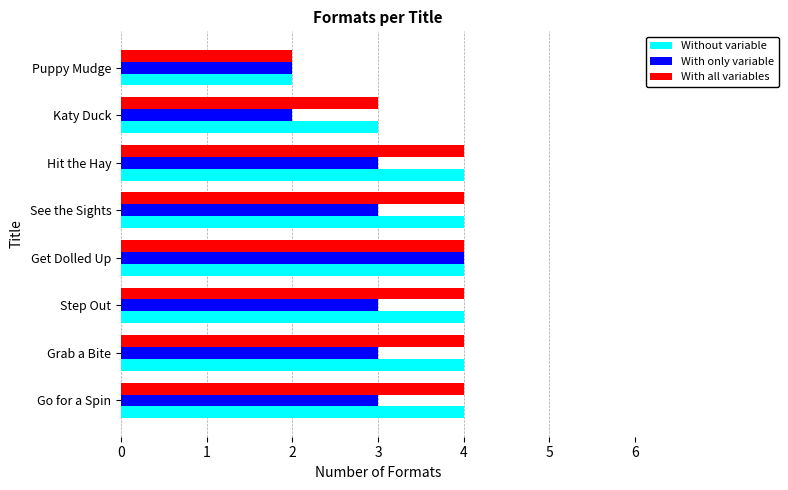

What is the sum of all With only variable values?

23